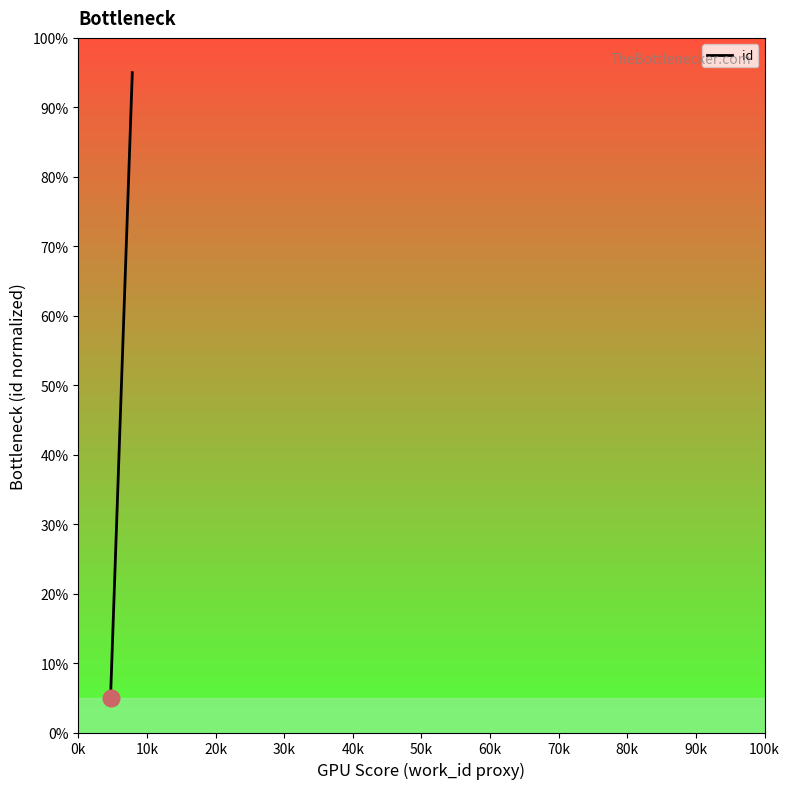

Rank the categories by value from highest to lowest.

20k, 10k, 0k